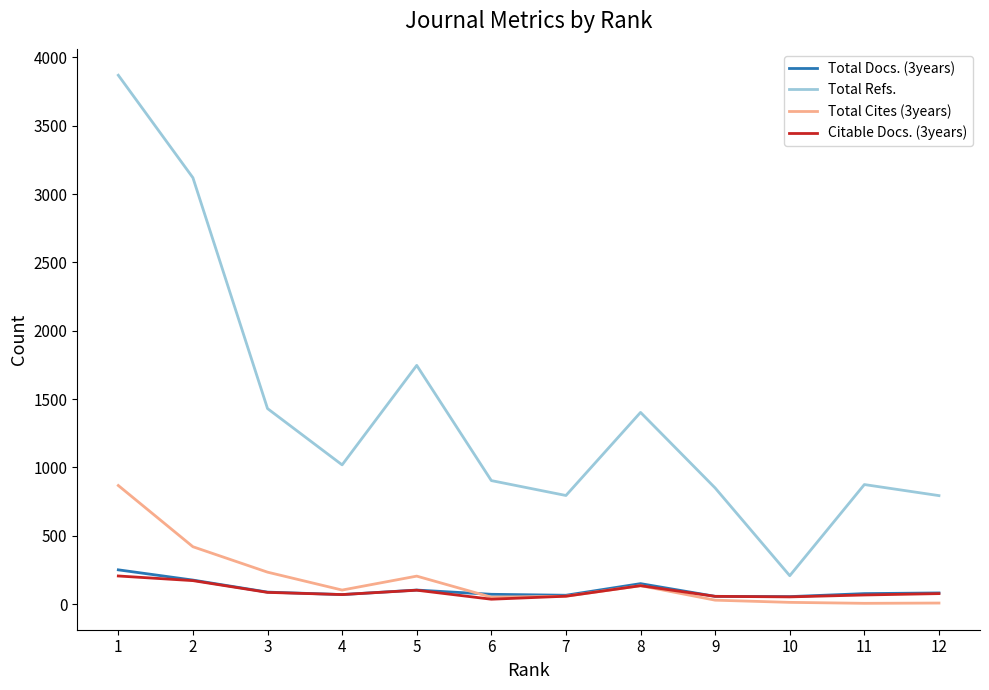

True or false: Total Refs. and Total Docs. (3years) cross at least once.

False